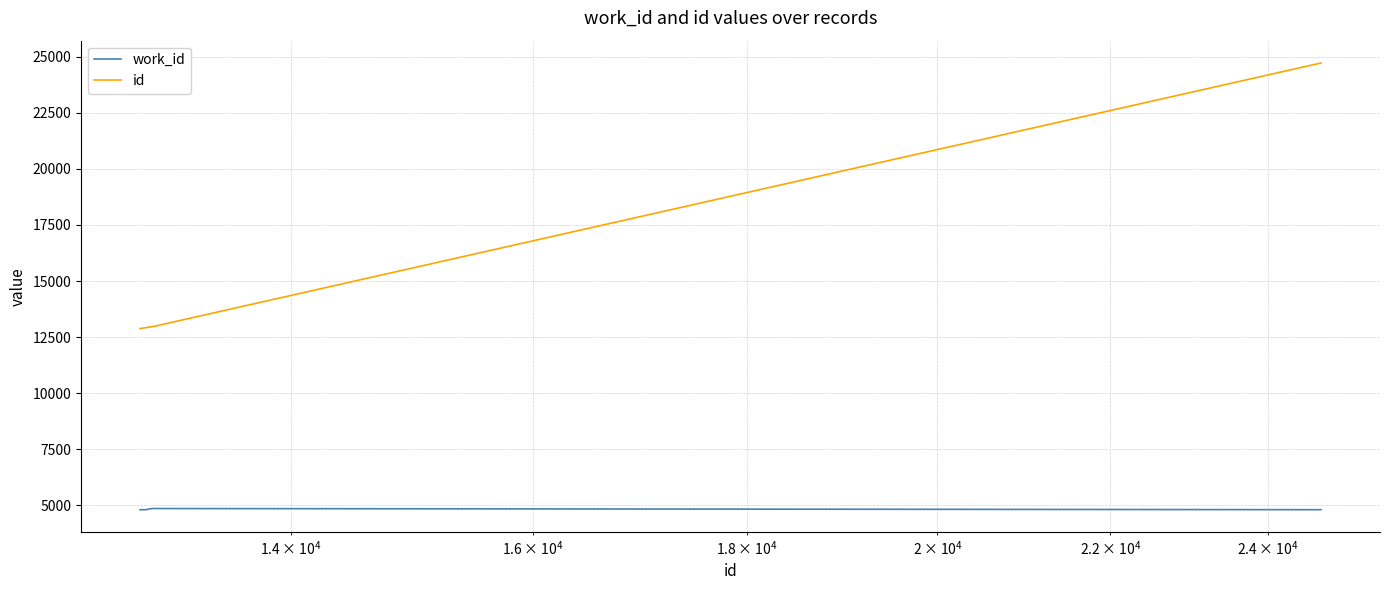

True or false: id and work_id cross at least once.

False